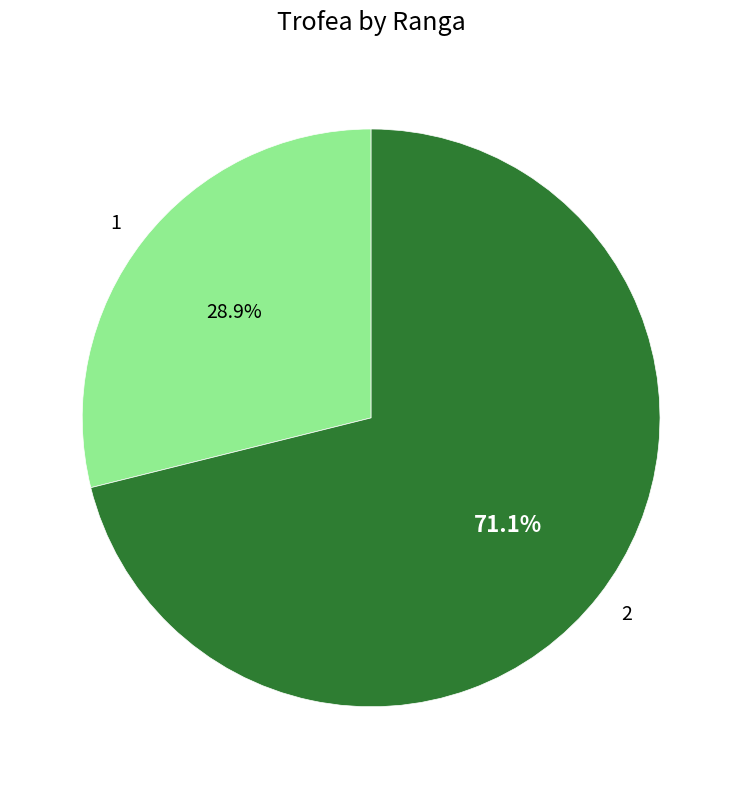

True or false: 2 accounts for 71% of the total.

True